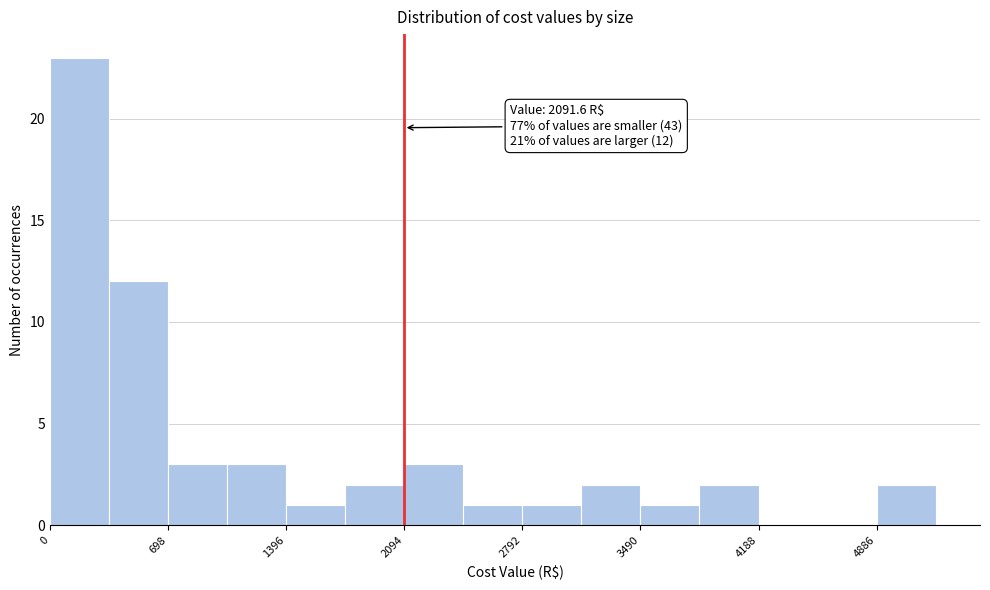

Around what value on the x-axis is the tallest bar? Give the approximate position of its centre, as read against the axis.

200